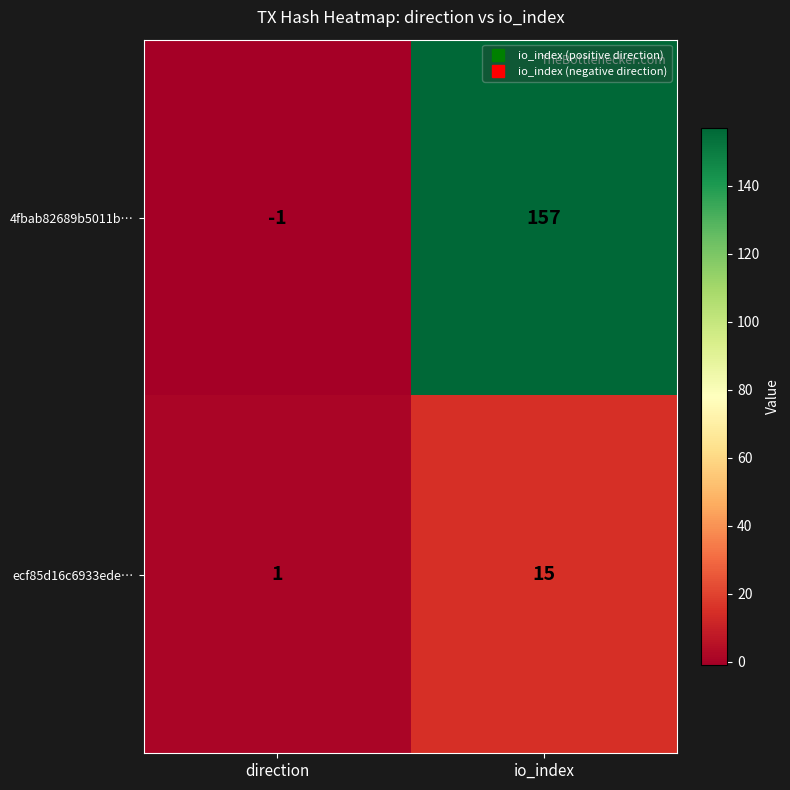

Which series changed the most between direction and io_index?

4fbab82689b5011b…